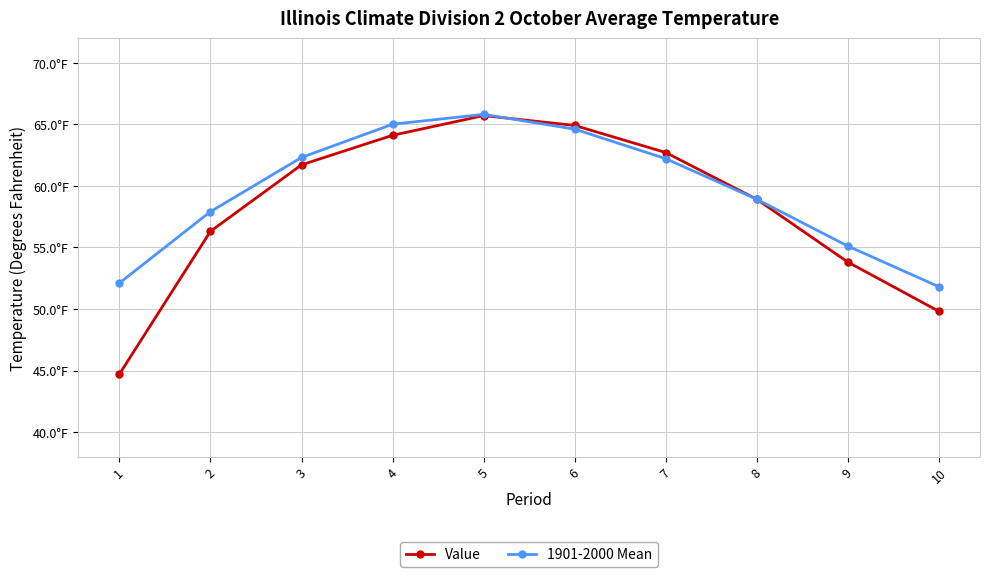

List the labels in order of Value value, largest first.

5, 6, 4, 7, 3, 8, 2, 9, 10, 1